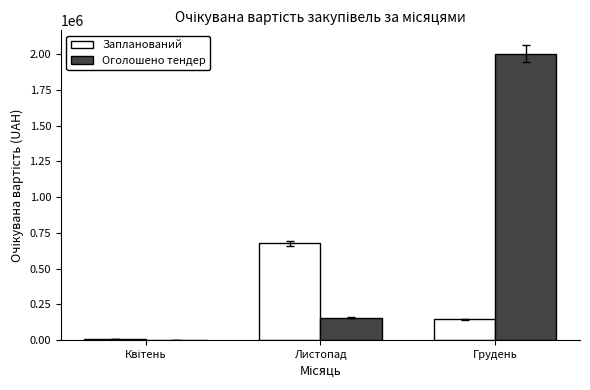

At which category is the sum across all series the highest?

Грудень